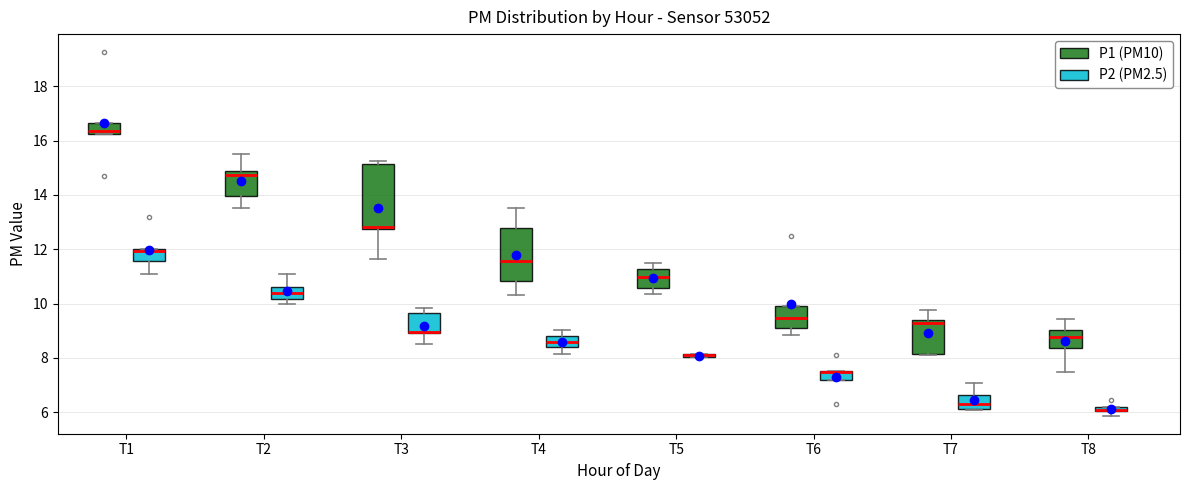

Comparing the boxes themselves (not the whiskers), which one is the tallest?

T3 (P1 (PM10))